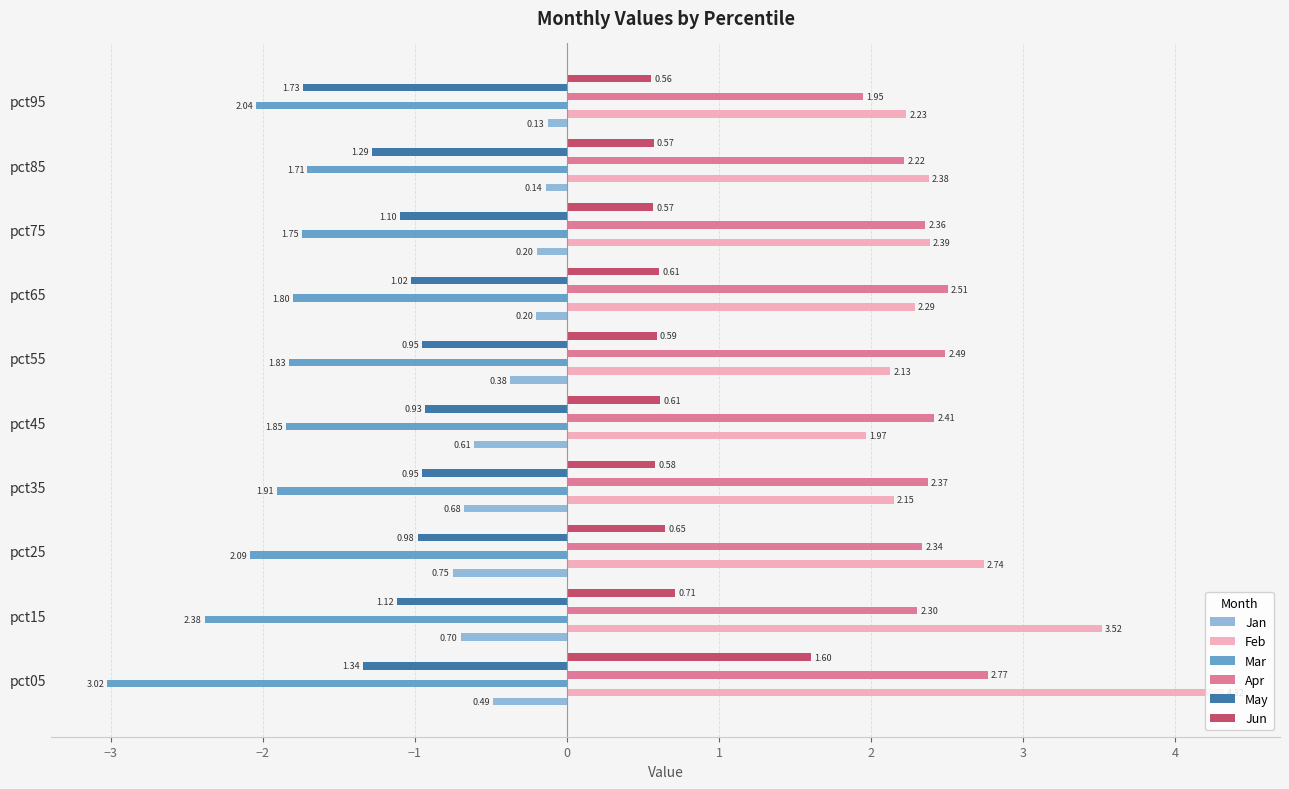

What is the sum of the May values at pct35 and pct05?

-2.3